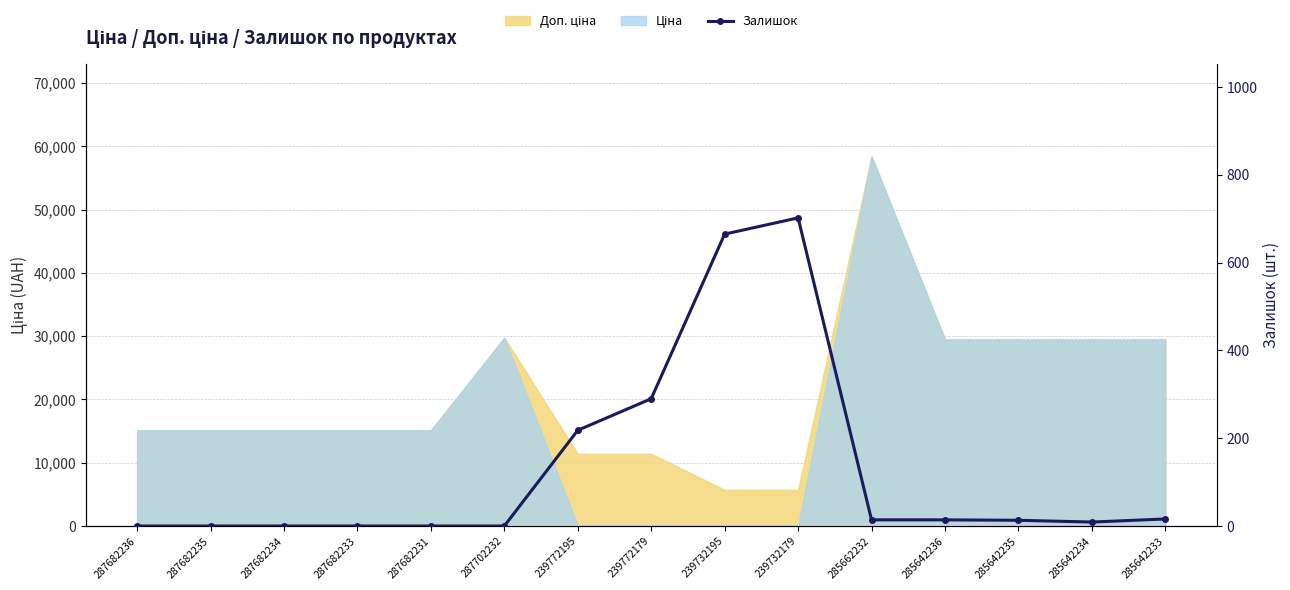

What is the change in value from 287682233 to 285642236?

+14